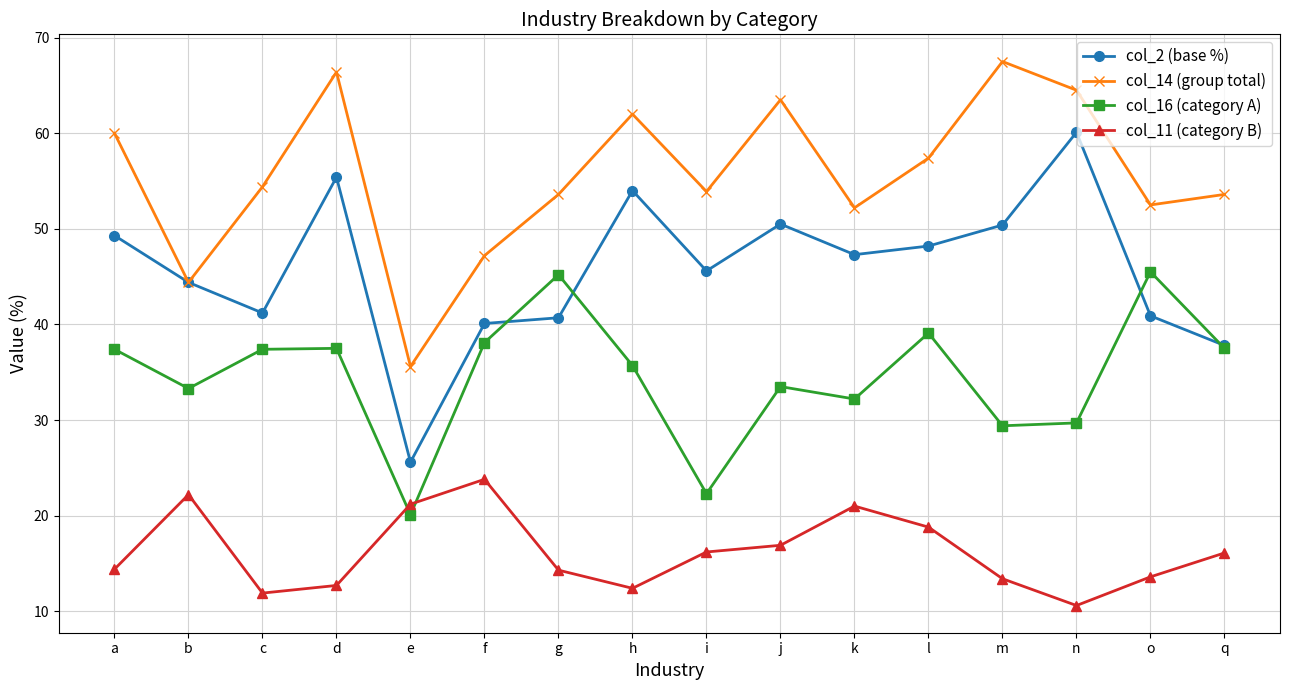

Where do col_11 (category B) and col_16 (category A) first cross each other?

d and e